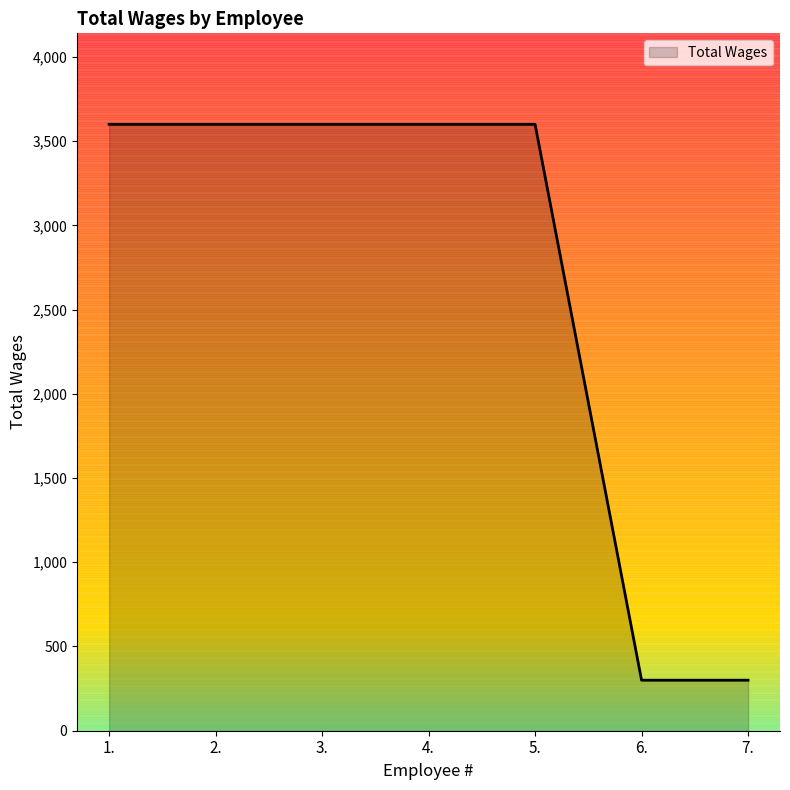

What value does the data have at 5., to the nearest 50?

3600